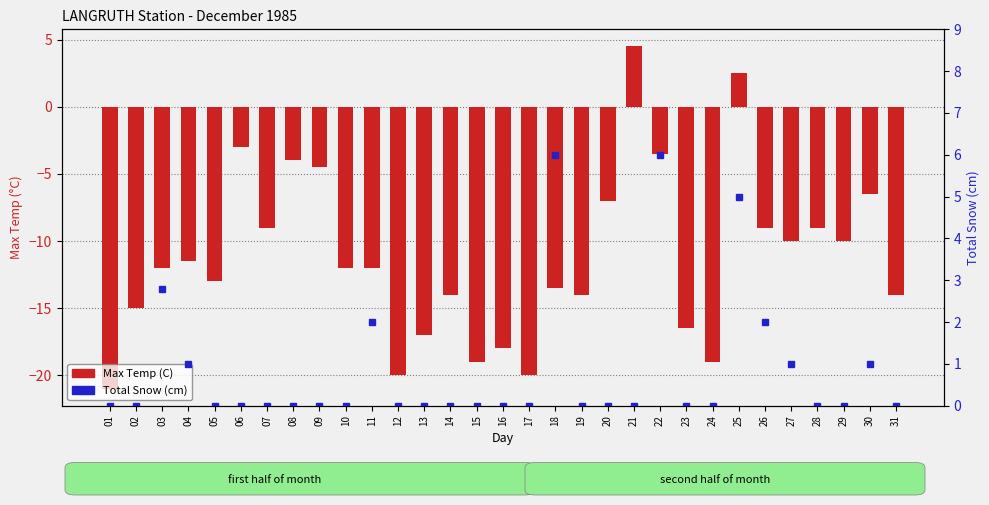

Reading left to right, list all the values displayed in this chart.

Max Temp (C): 01=-21.0	02=-15.0	03=-12.0	04=-11.5	05=-13.0	06=-3.0	07=-9.0	08=-4.0	09=-4.5	10=-12.0	11=-12.0	12=-20.0	13=-17.0	14=-14.0	15=-19.0	16=-18.0	17=-20.0	18=-13.5	19=-14.0	20=-7.0	21=4.5	22=-3.5	23=-16.5	24=-19.0	25=2.5	26=-9.0	27=-10.0	28=-9.0	29=-10.0	30=-6.5	31=-14.0
Total Snow (cm): 01=0.0	02=0.0	03=2.8	04=1.0	05=0.0	06=0.0	07=0.0	08=0.0	09=0.0	10=0.0	11=2.0	12=0.0	13=0.0	14=0.0	15=0.0	16=0.0	17=0.0	18=6.0	19=0.0	20=0.0	21=0.0	22=6.0	23=0.0	24=0.0	25=5.0	26=2.0	27=1.0	28=0.0	29=0.0	30=1.0	31=0.0